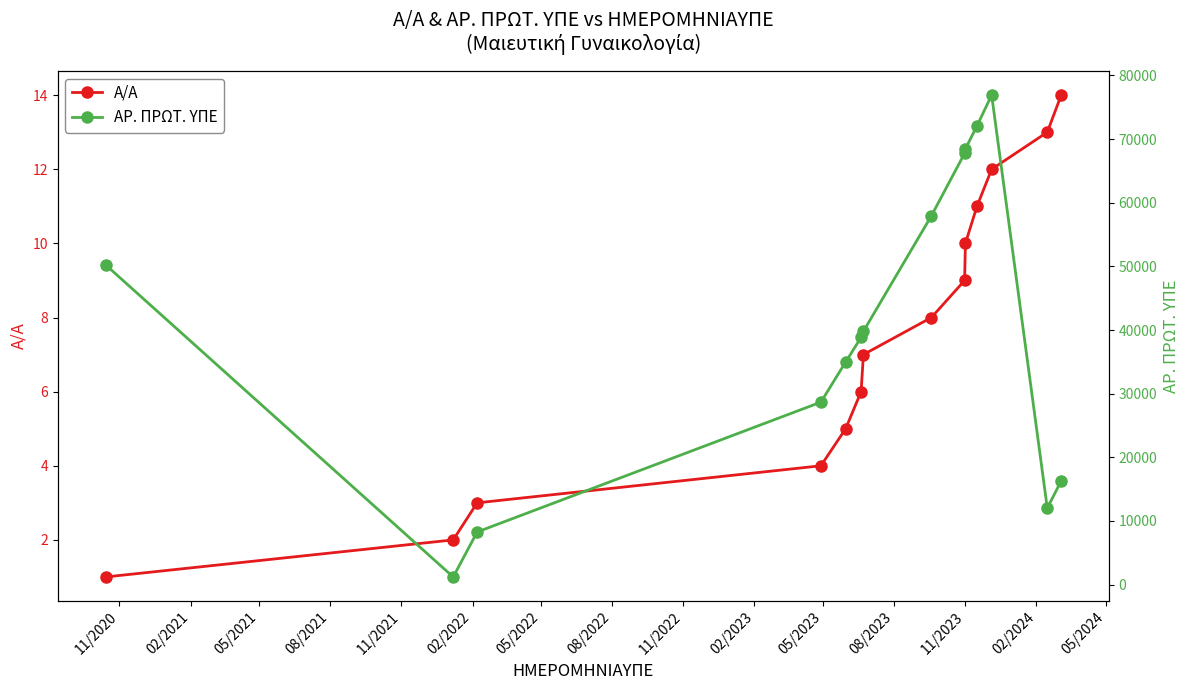

True or false: Α/Α has more than 2 interior local peaks.

False